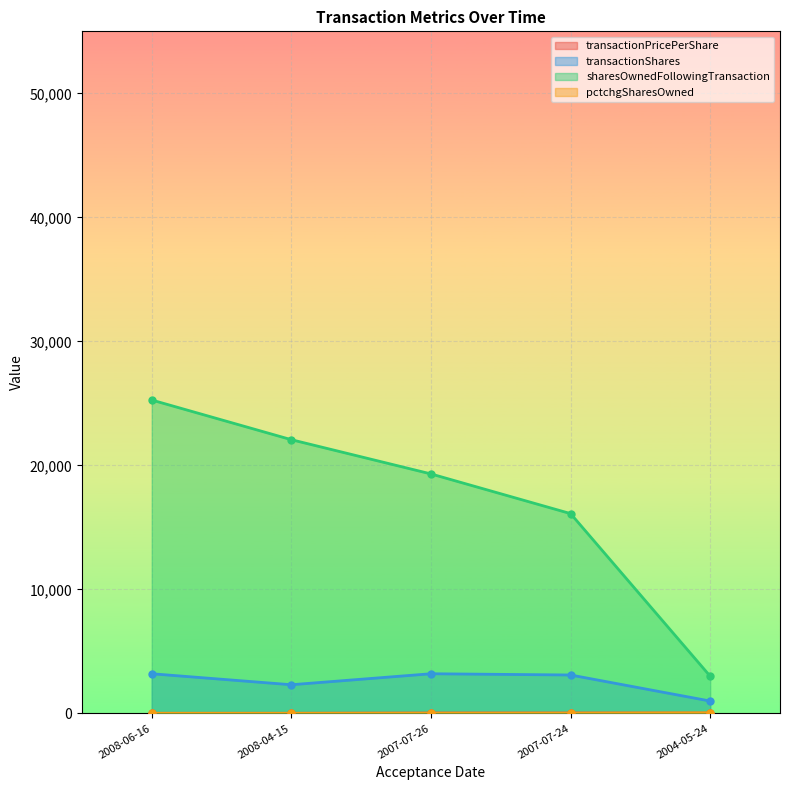

The transactionPricePerShare series shows 10.8 at 2004-05-24. True or false?

False